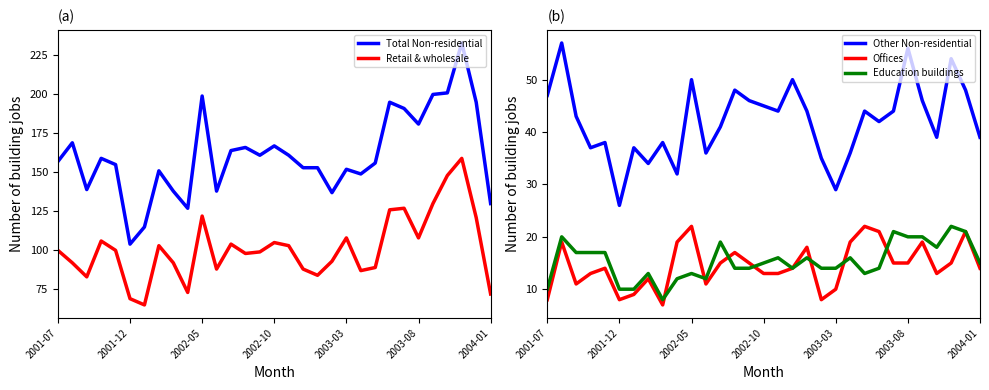

The Offices series shows 15 at 12. True or false?

True